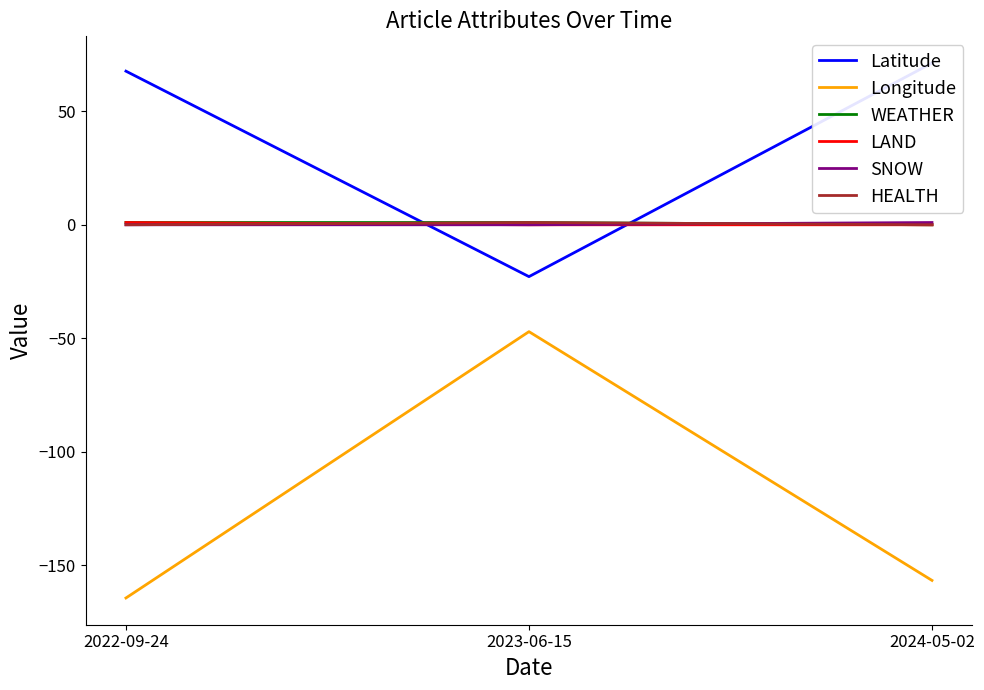

What is the label of the 3rd point from the left?

2024-05-02